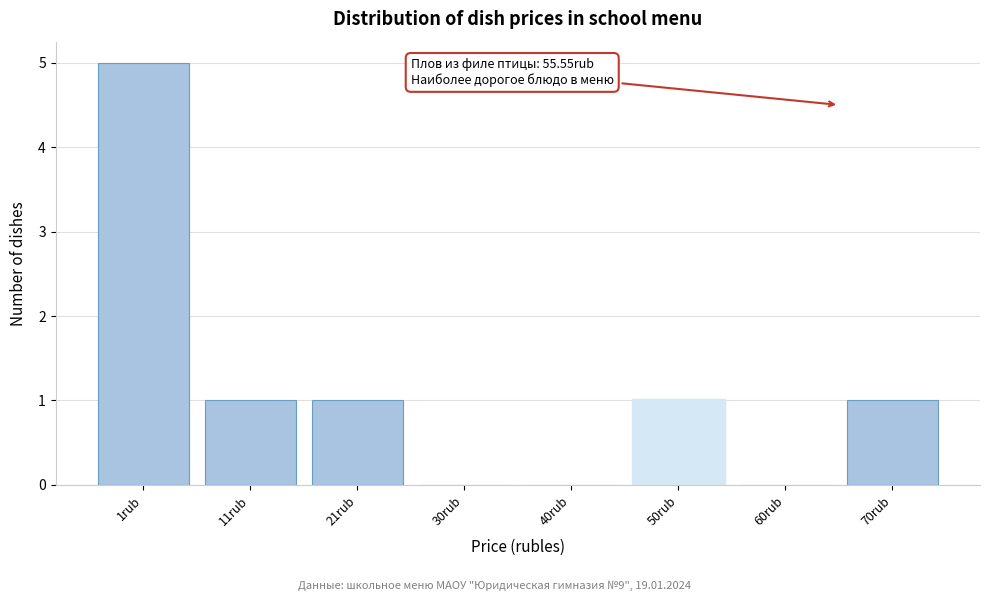

Reading left to right, extract all data points from this chart.

1rub=5	11rub=1	21rub=1	30rub=0	40rub=0	50rub=1	60rub=0	70rub=1